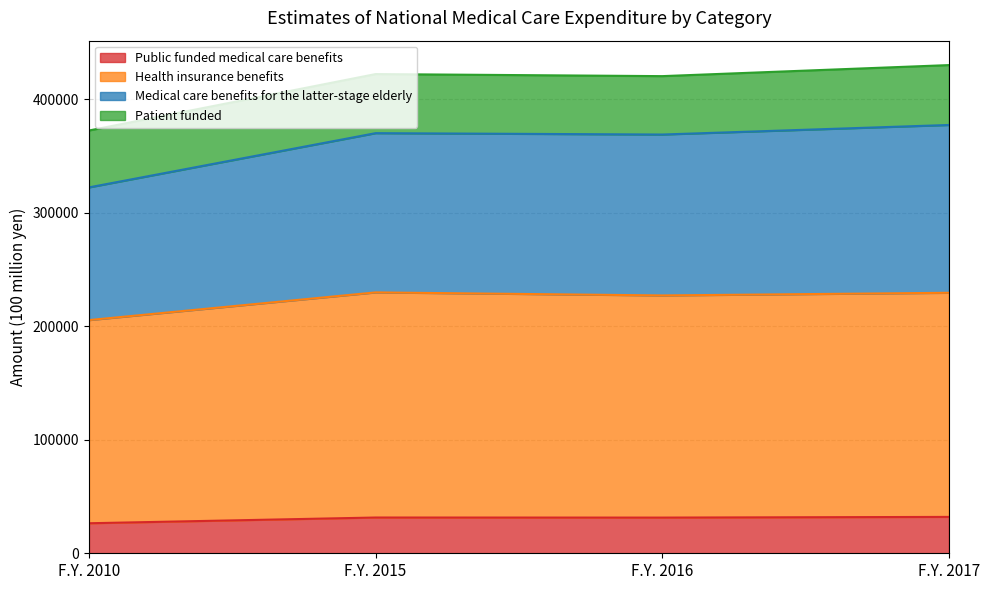

What is the total value across all series at F.Y. 2010?

372376